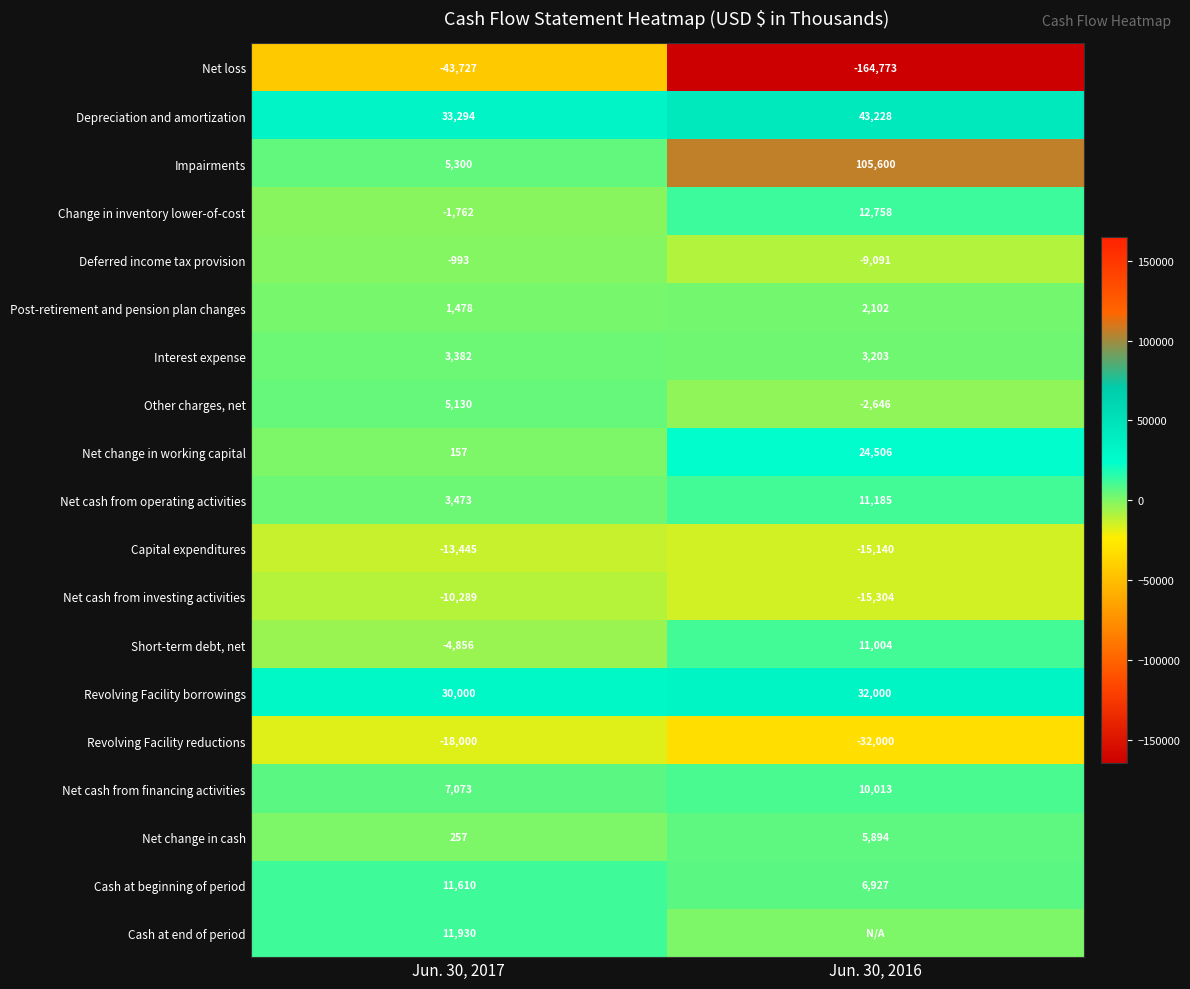

At how many categories does at least one series exceed -51606?

2